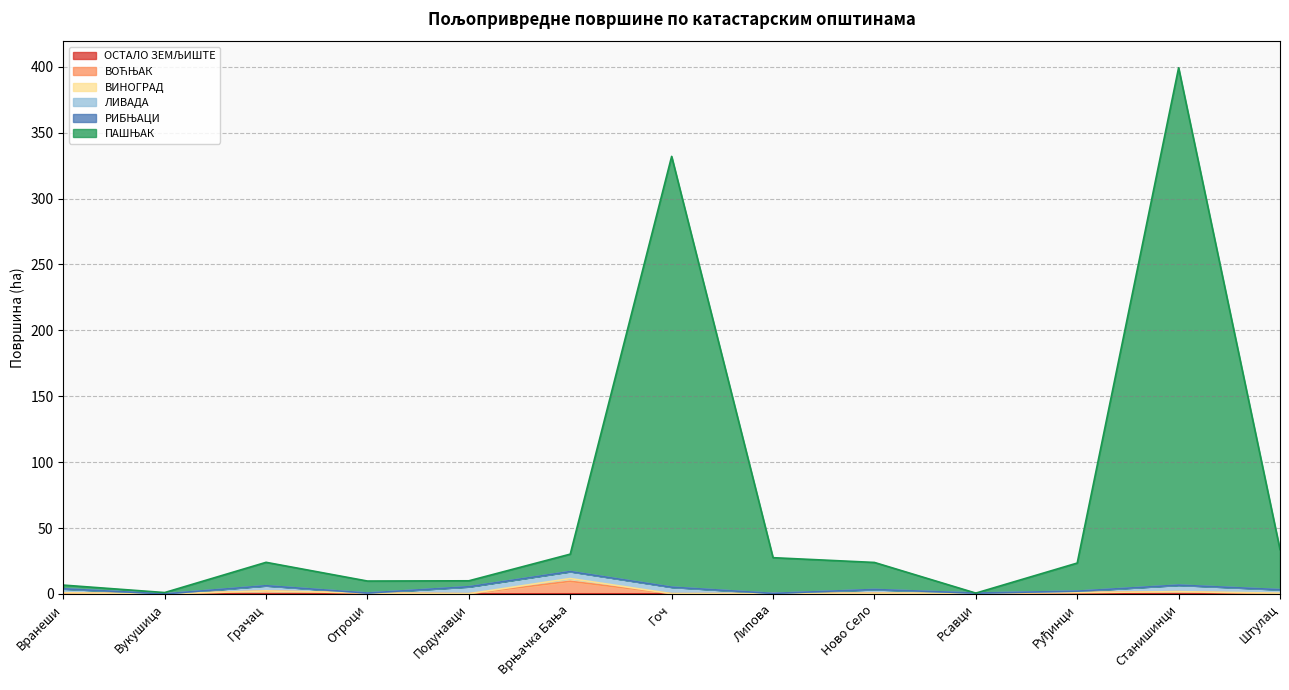

What is the average value of the ОСТАЛО ЗЕМЉИШТЕ series?

0.1